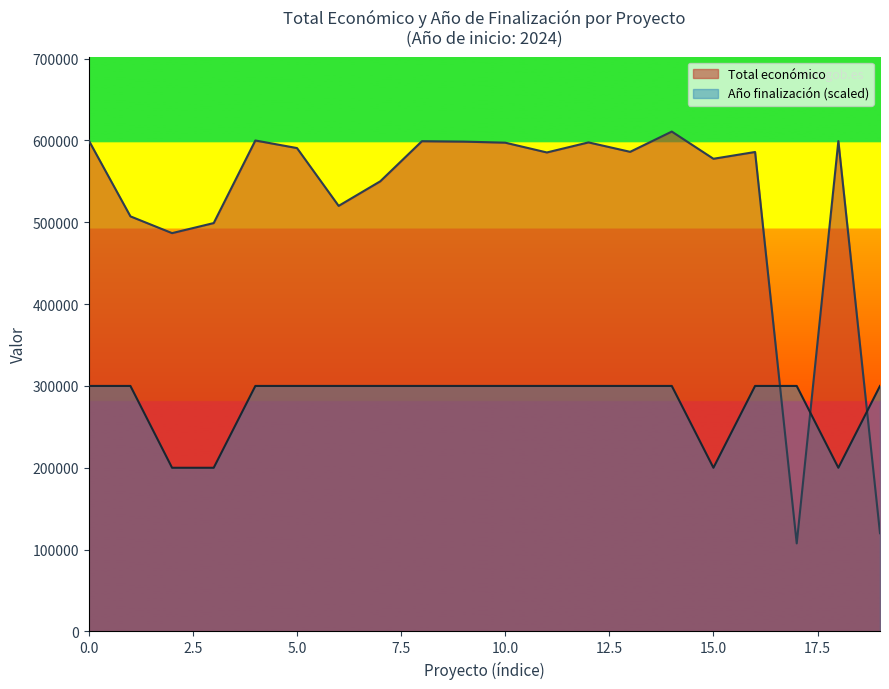

Rank the series by their average value, from highest to lowest.

Total económico, Año finalización (scaled)